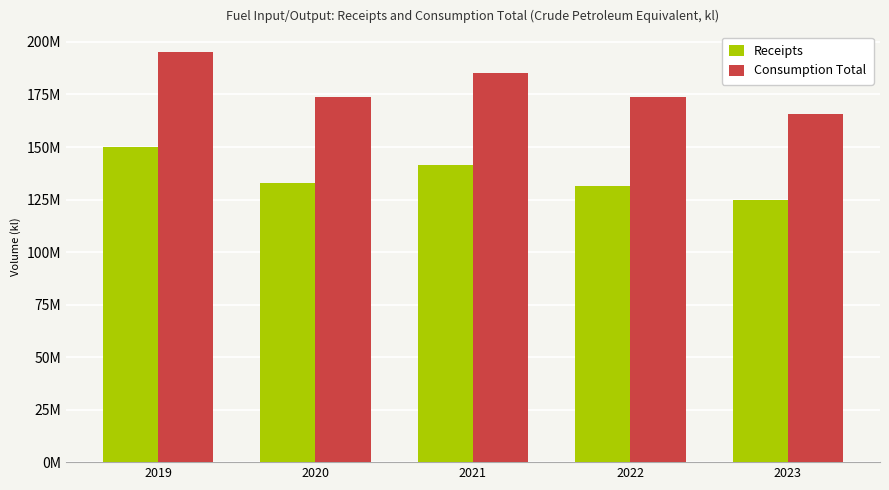

What are all the series names shown in the legend?

Receipts, Consumption Total